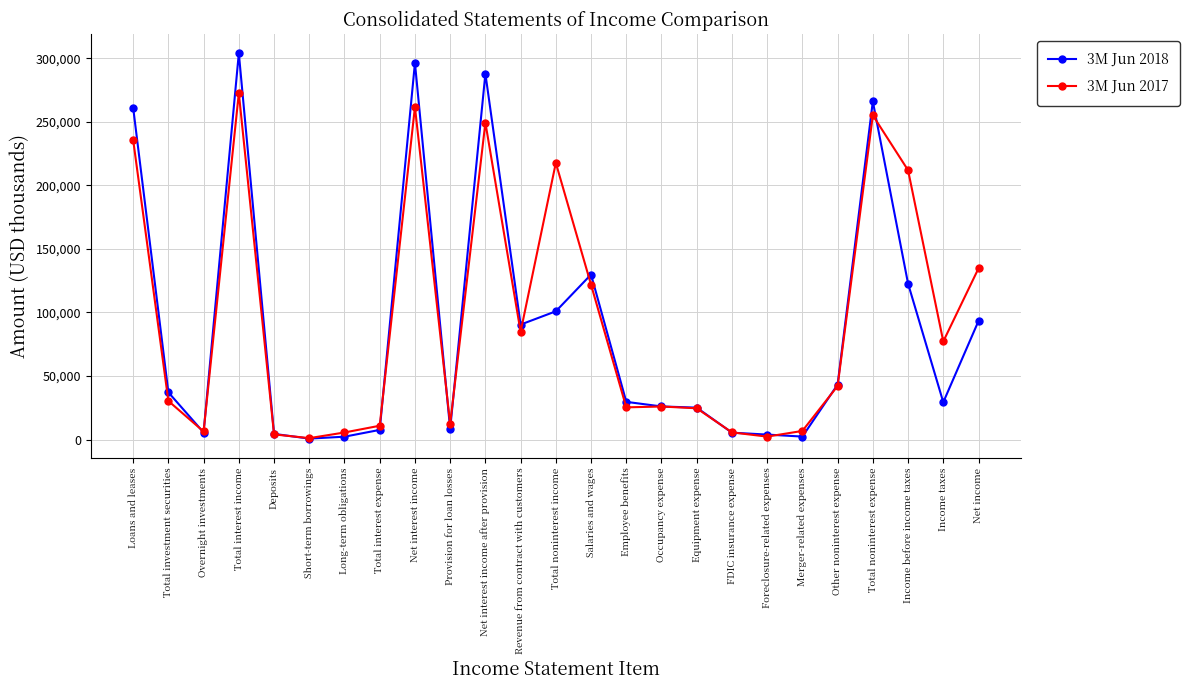

Rank the series at Total investment securities from highest to lowest value.

3M Jun 2018, 3M Jun 2017